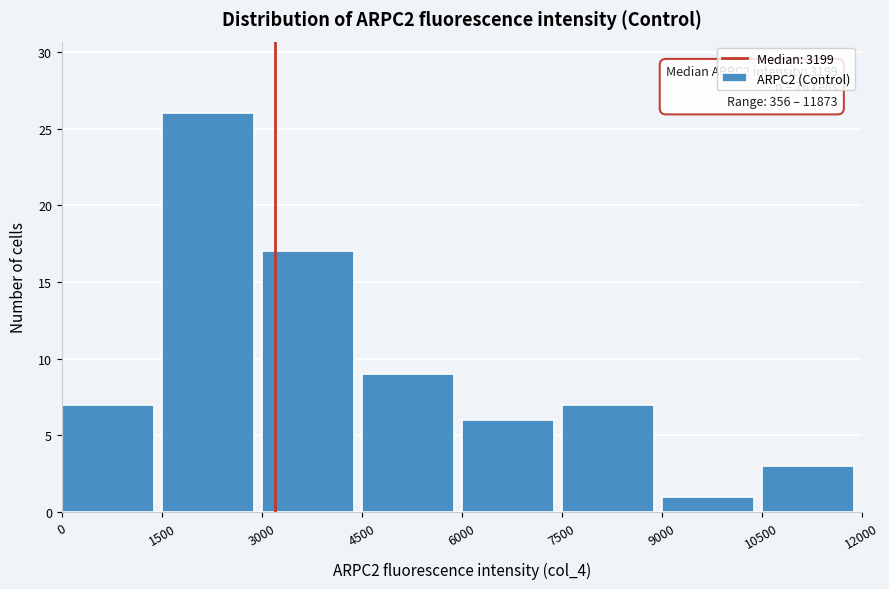

Over which range of the x-axis is the bar tallest?

1500 to 3000